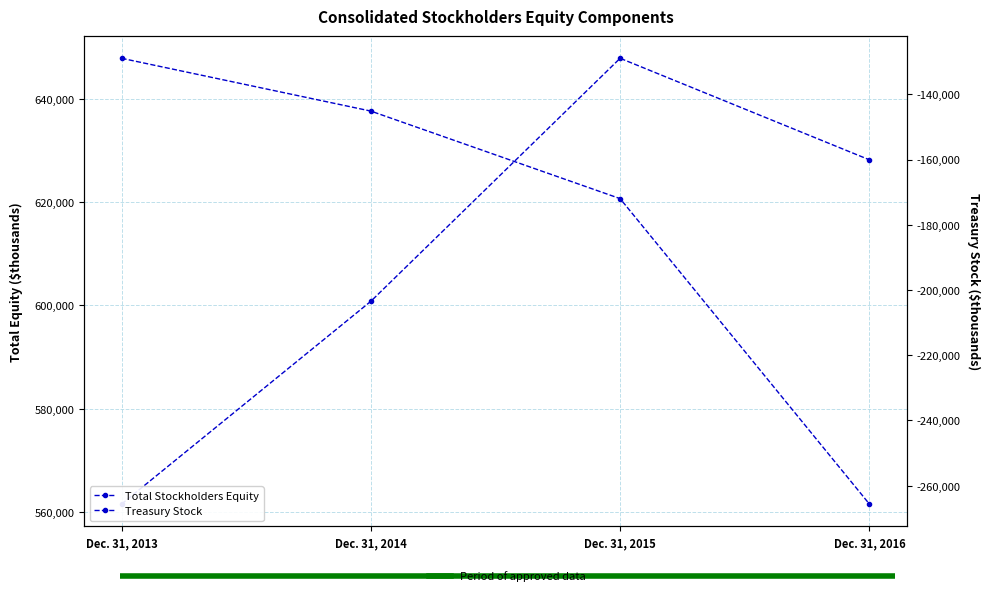

Which series has the largest range (max minus min)?

Treasury Stock